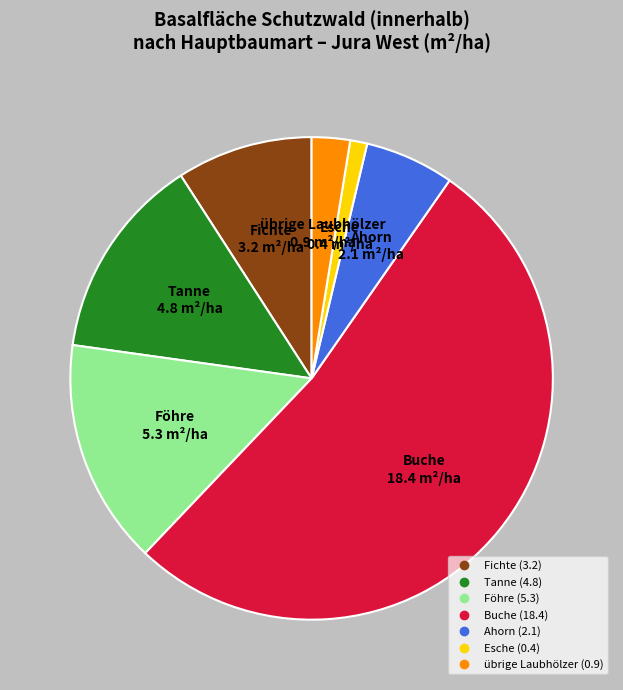

Does any single category account for the majority?

Yes